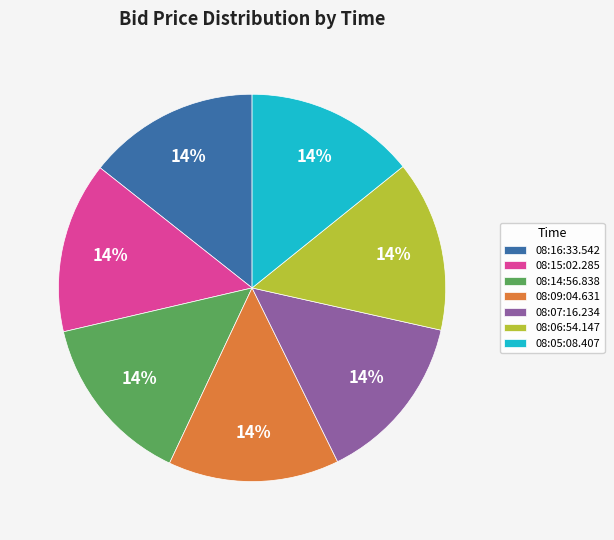

To the nearest percent, what is the average slice percentage?

14%